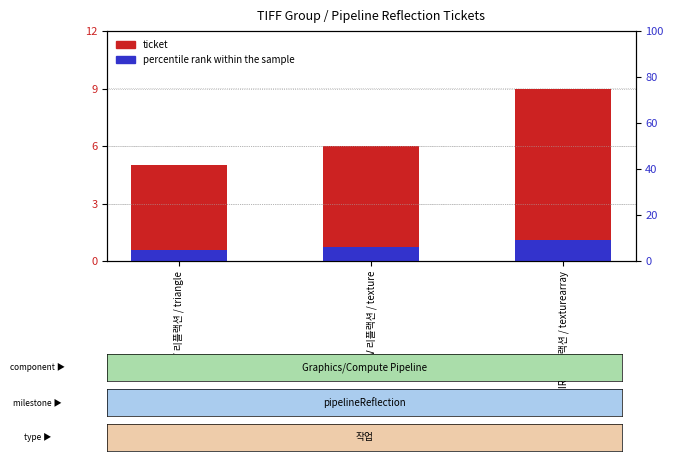

What is the spread (max minus min) of values at SPIRV 리플랙션 / texture?

5.3